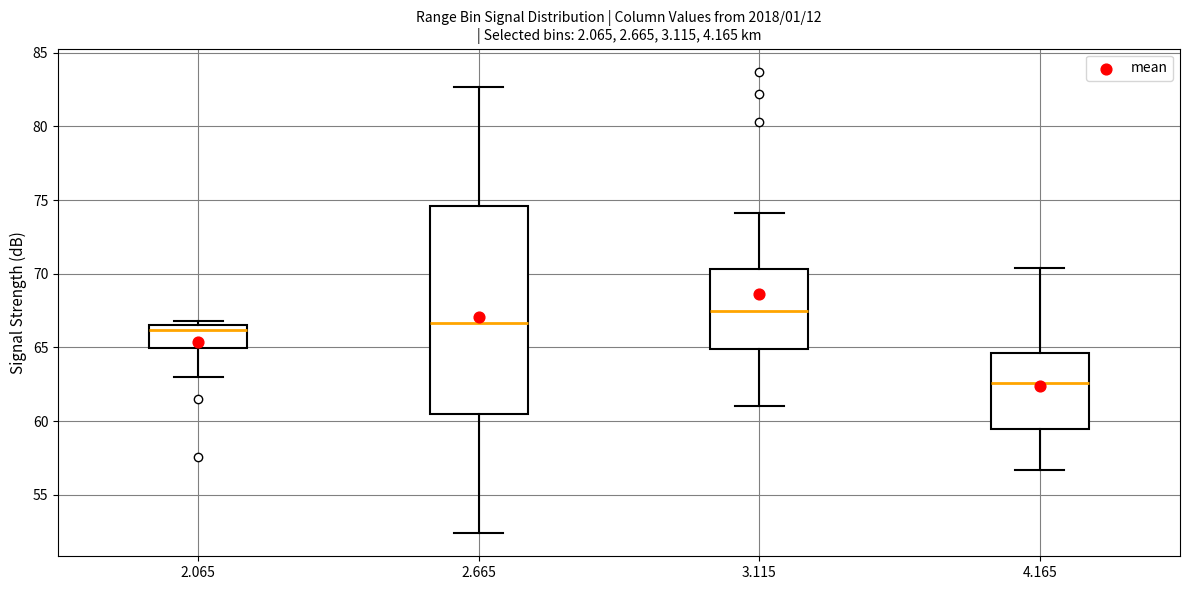

Reading left to right, transcribe this box plot: for each box, give where its median line is, the range the box spans, and where its two whiskers end, as read against the y-axis. The values are not printed on the chart, so give them approximately, as read against the axis.

2.065: median 66.0, box 65.0 to 66.5, whiskers 63.0 to 67.0
2.665: median 66.5, box 60.5 to 74.5, whiskers 52.5 to 82.5
3.115: median 67.5, box 65.0 to 70.5, whiskers 61.0 to 74.0
4.165: median 62.5, box 59.5 to 64.5, whiskers 56.5 to 70.5